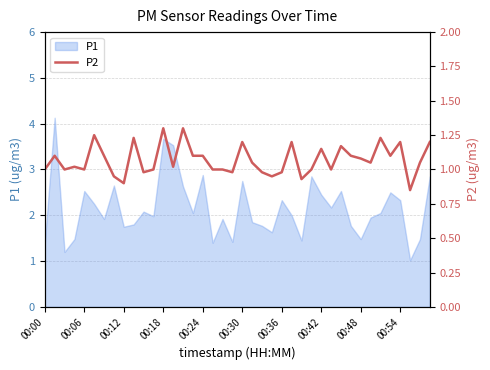

The value of P1 at 00:06 is 2.5. True or false?

True